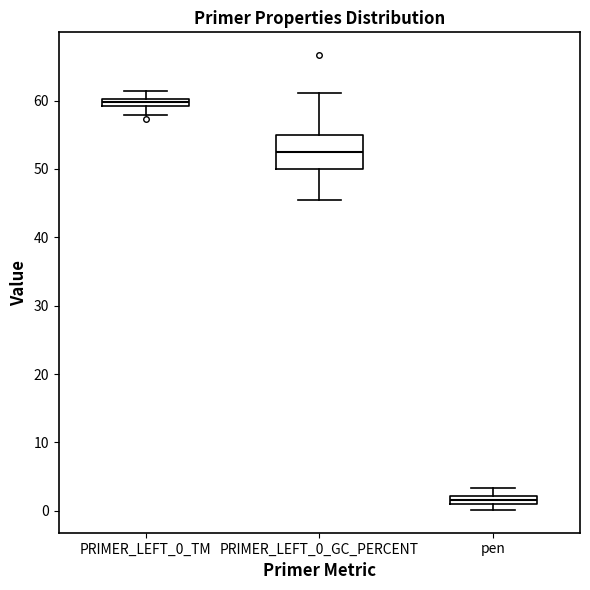

Which box has the highest median line?

PRIMER_LEFT_0_TM